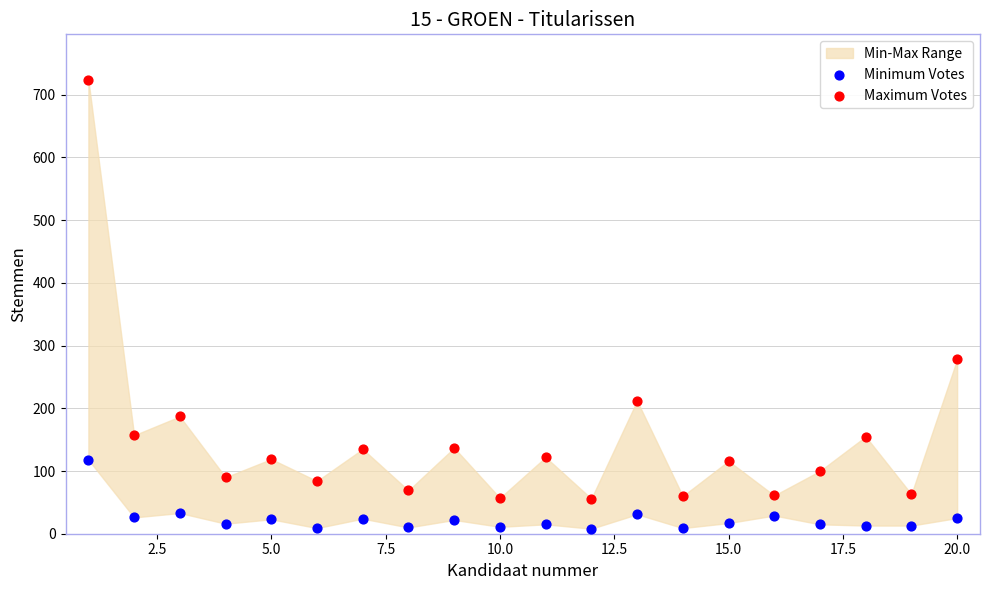

Which series has the largest Y range (max minus min)?

Maximum Votes